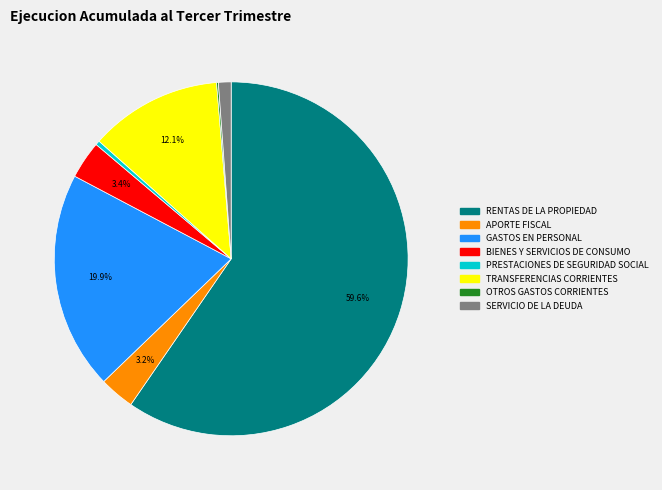

How many segments does this pie chart have?

8